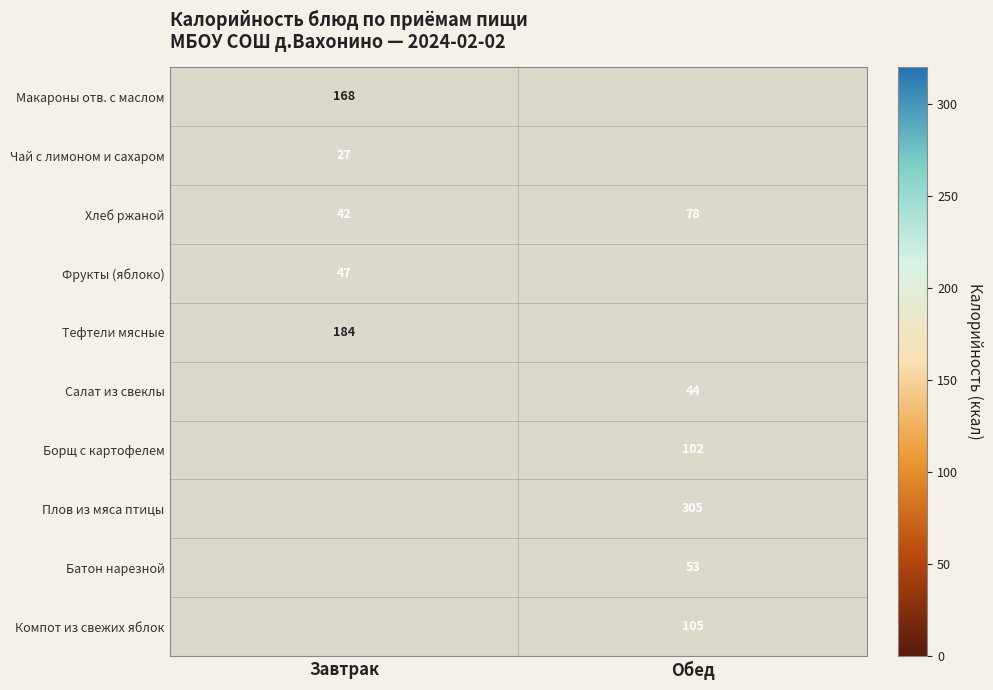

True or false: Макароны отв. с маслом has a value of 268 at Завтрак.

False